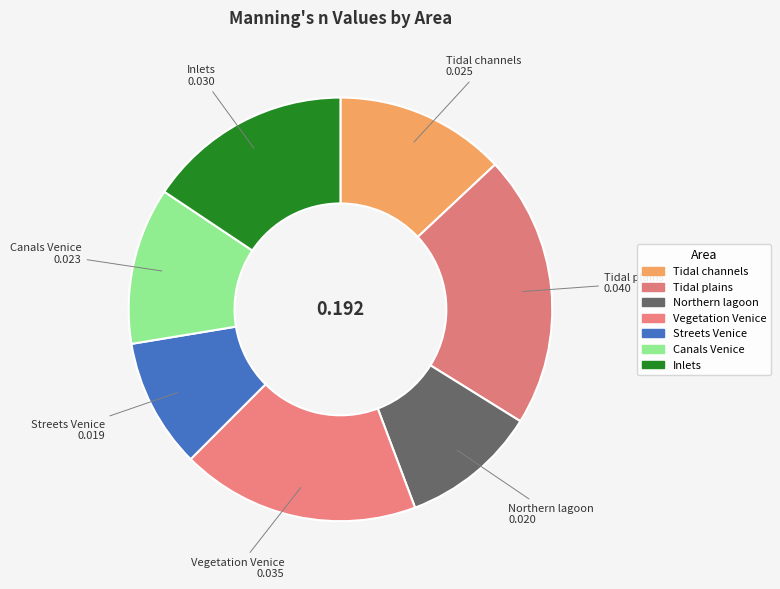

Is there a majority slice in this chart?

No